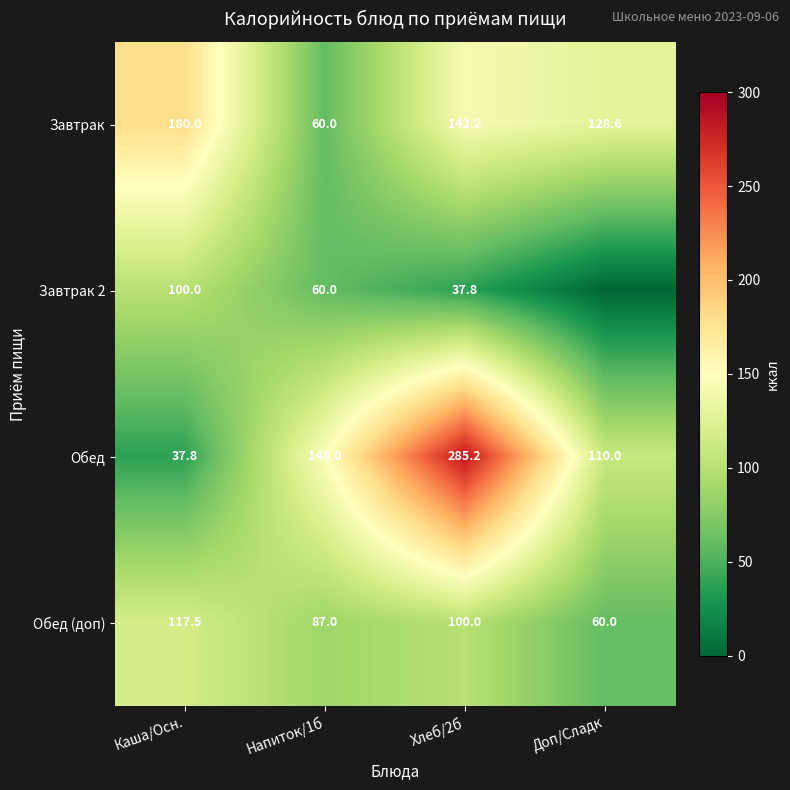

What is the difference between the maximum and minimum values in the Завтрак series?

120.0